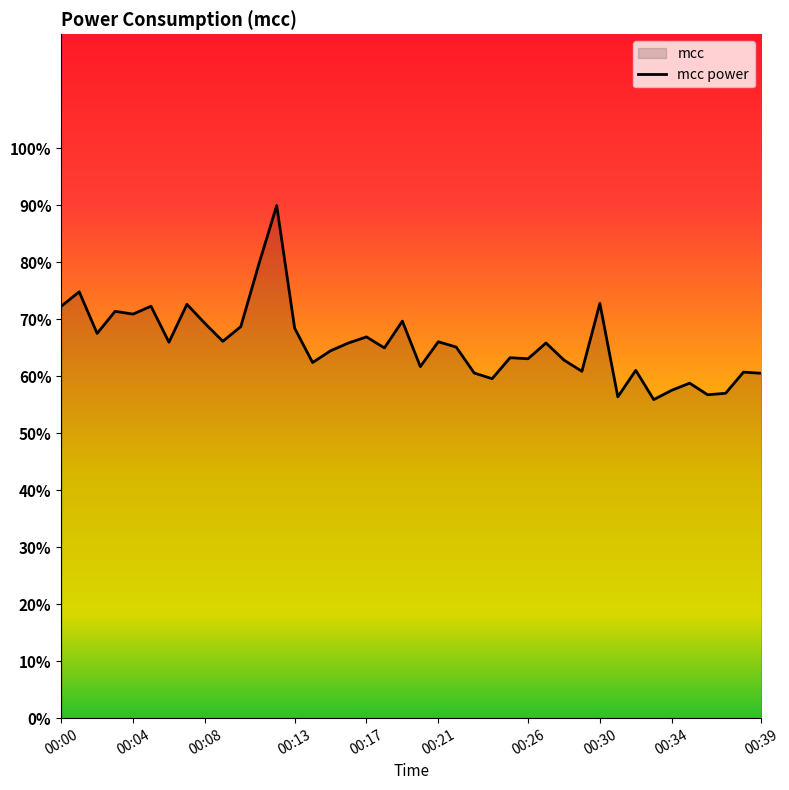

The chart shows a value of 56.4 at 31. True or false?

True